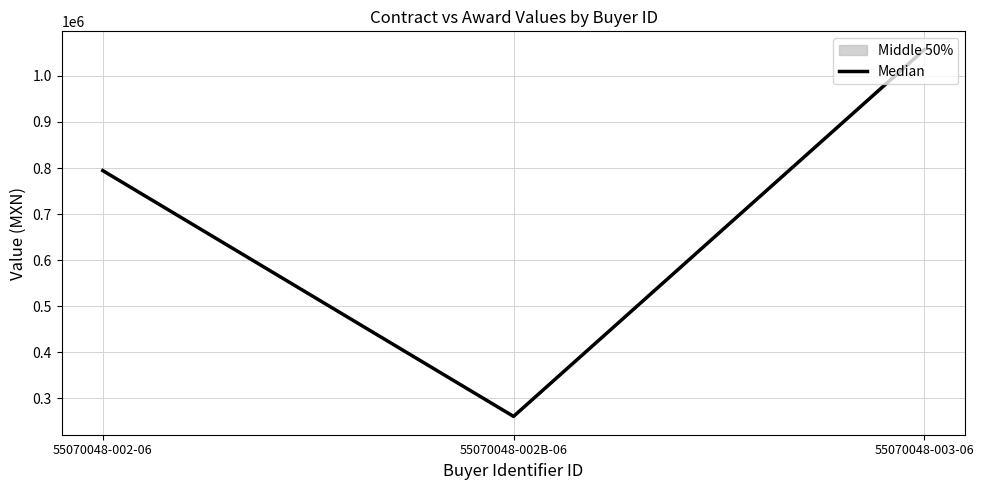

Is it true that the value at 55070048-002B-06 is 415340.3?

False